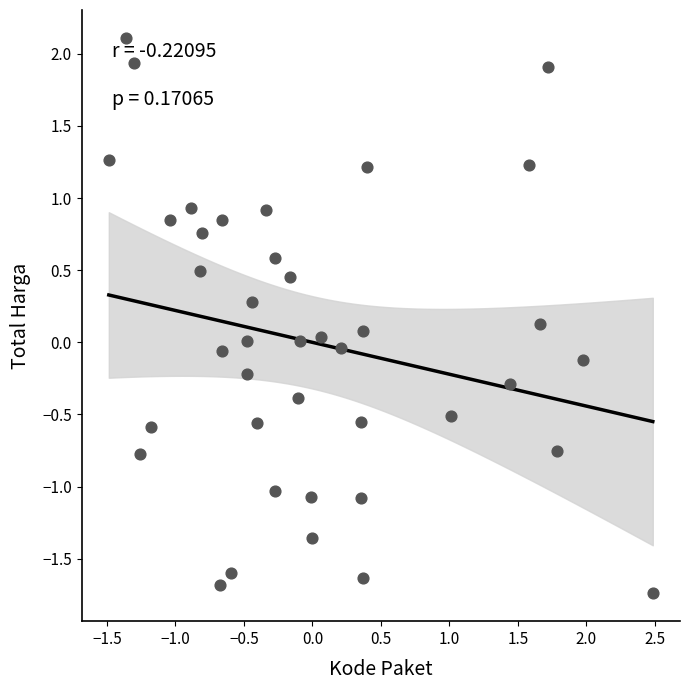

What is the range of X values (max minus min)?

4.0